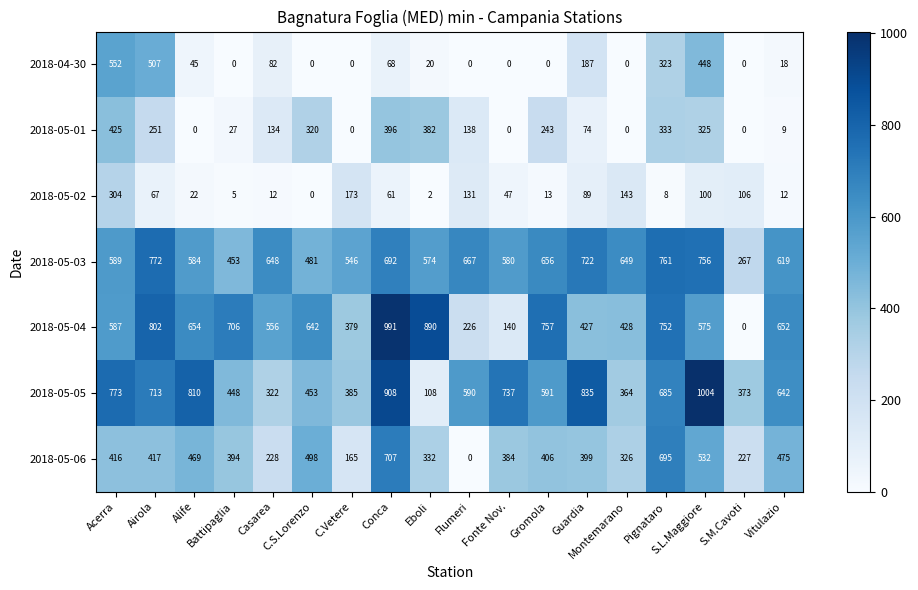

Which series has the widest spread of values?

2018-05-04